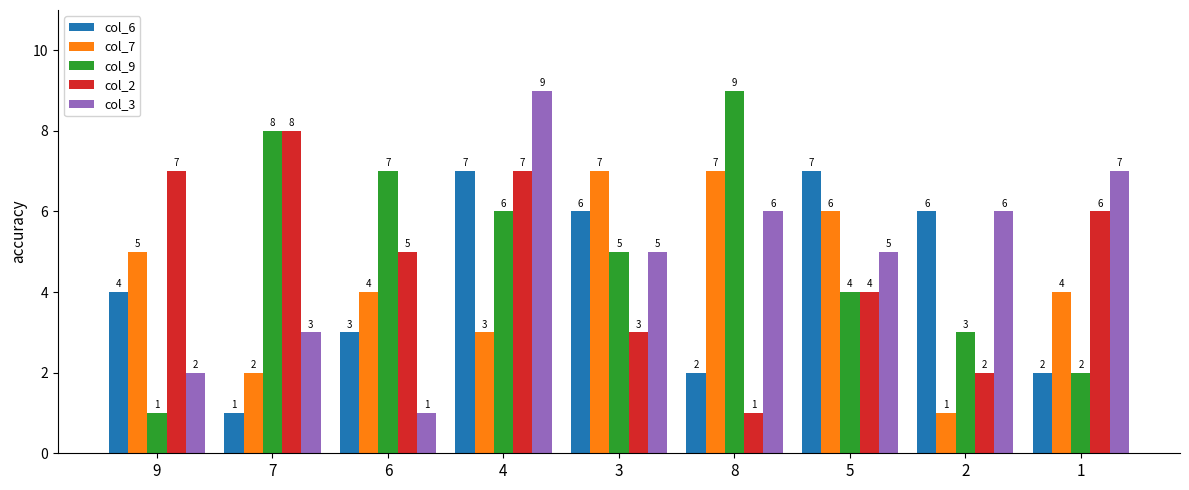

Reading left to right, what are all the values shown in this chart?

col_6: 4	1	3	7	6	2	7	6	2
col_7: 5	2	4	3	7	7	6	1	4
col_9: 1	8	7	6	5	9	4	3	2
col_2: 7	8	5	7	3	1	4	2	6
col_3: 2	3	1	9	5	6	5	6	7